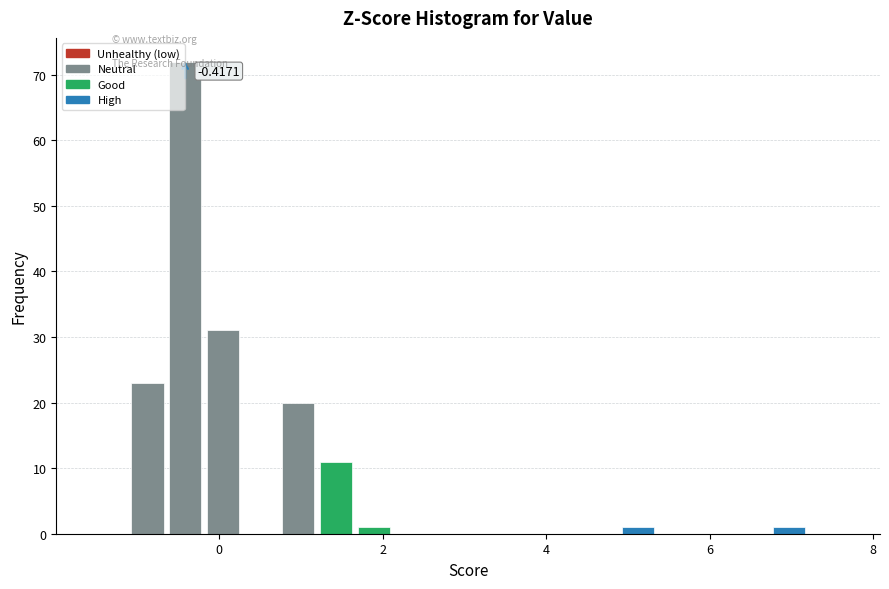

Around what value on the x-axis is the tallest bar? Give the approximate position of its centre, as read against the axis.

-0.4